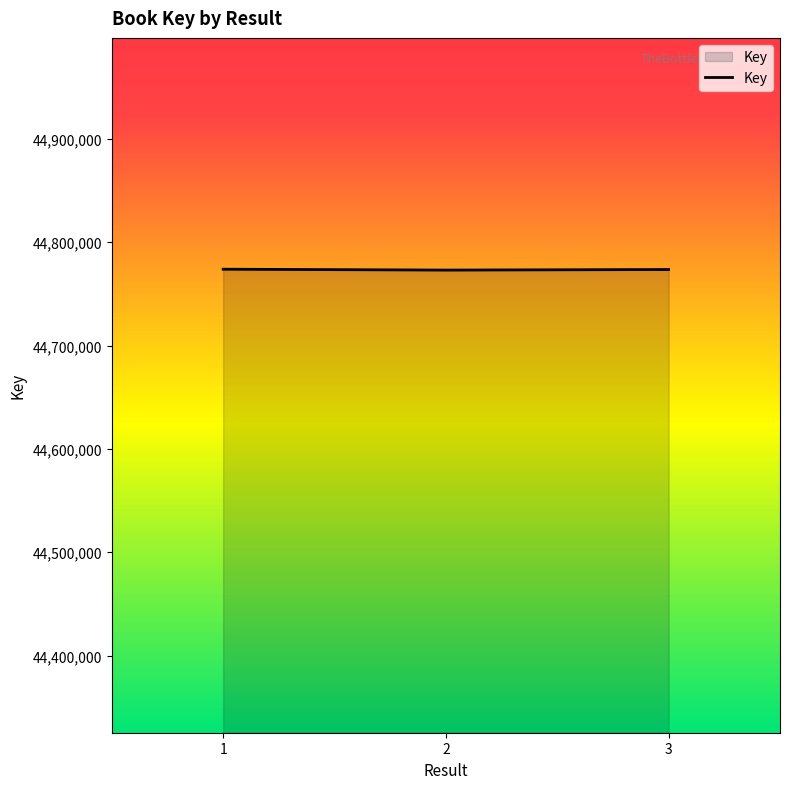

At which label does the data first exceed 44773626?

1